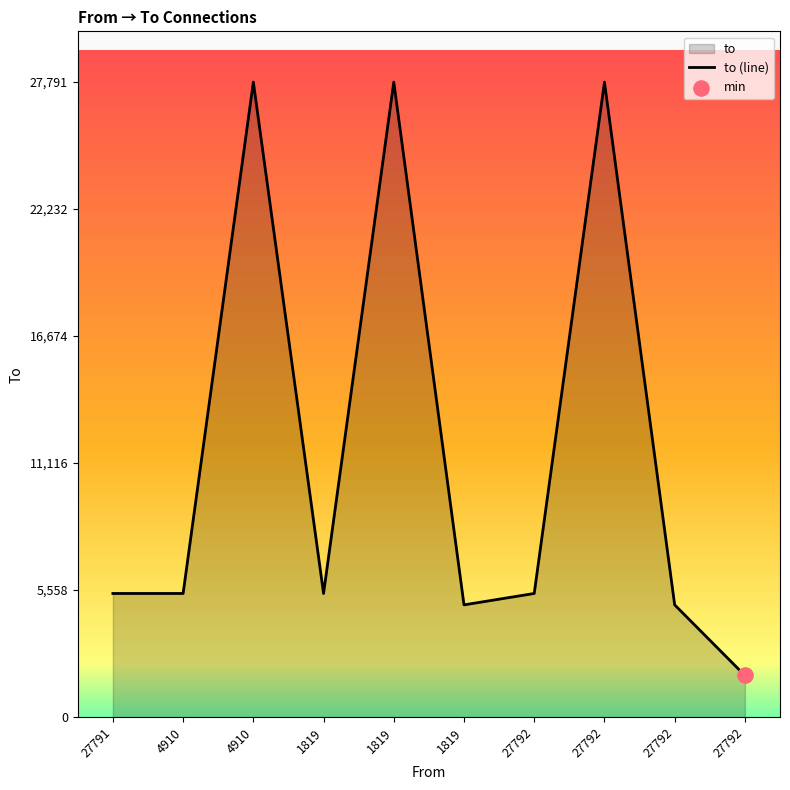

What is the change in value from 4910 to 27792?

-3590